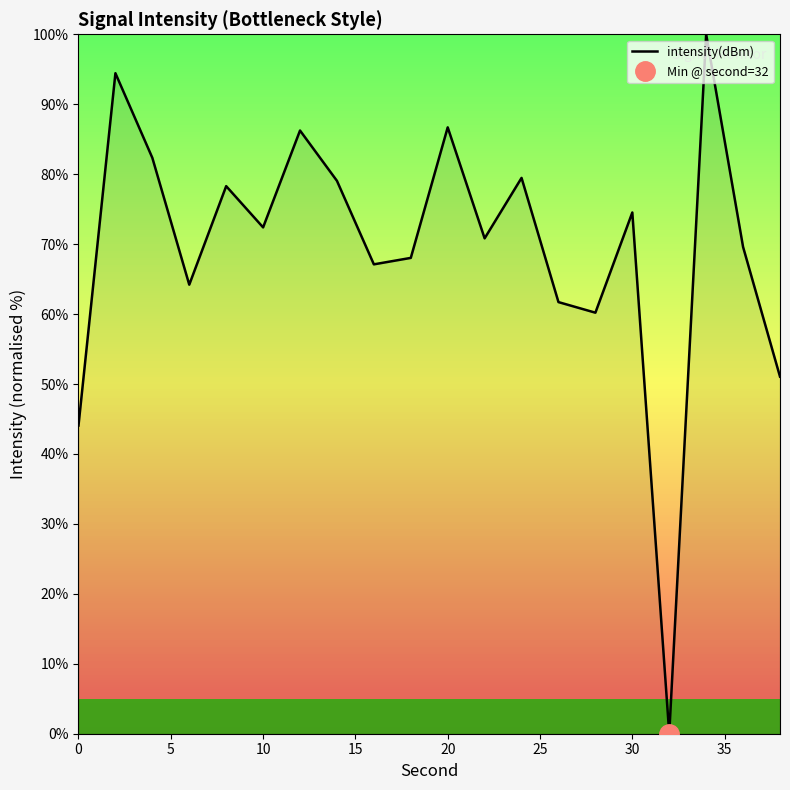

True or false: intensity(dBm) has a value of 105.6 at 10.

False